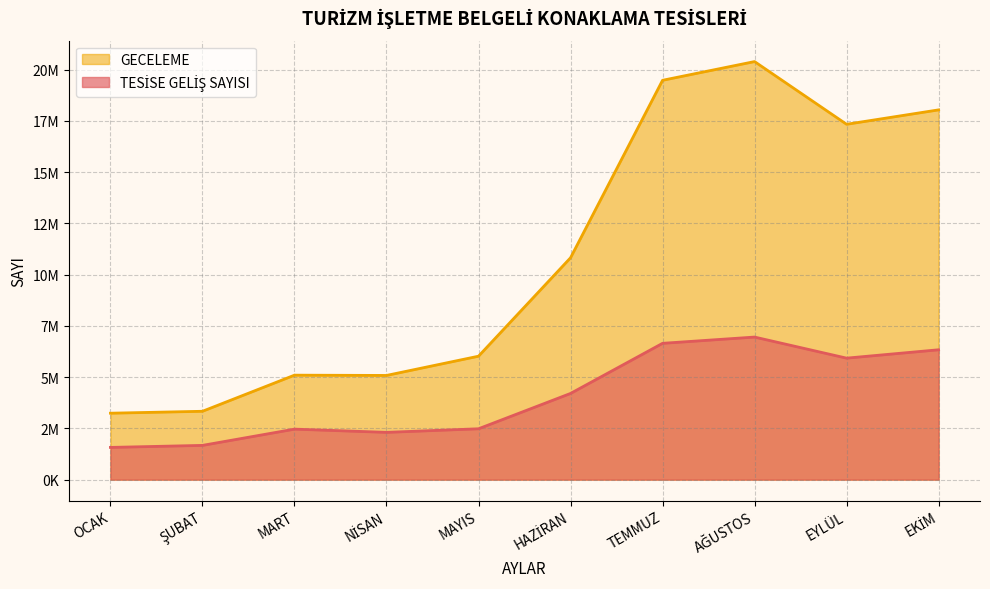

The TESİSE GELİŞ SAYISI series shows 1974736 at HAZİRAN. True or false?

False